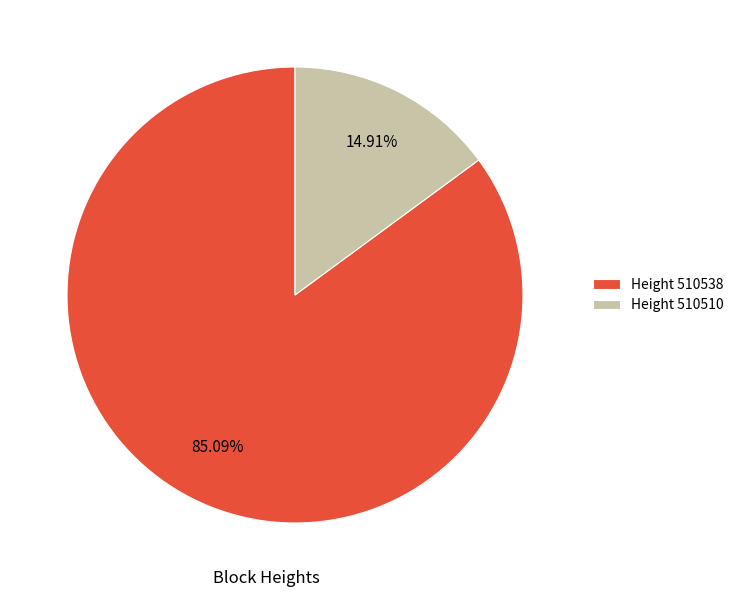

Which has a higher value, Height 510510 or Height 510538?

Height 510538